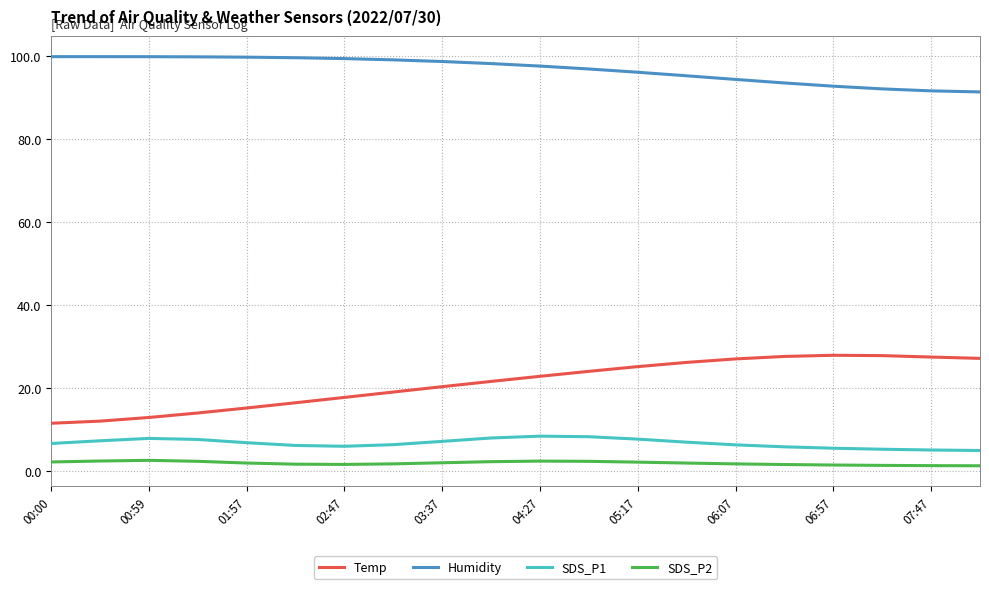

Which series has the largest total across all categories?

Humidity